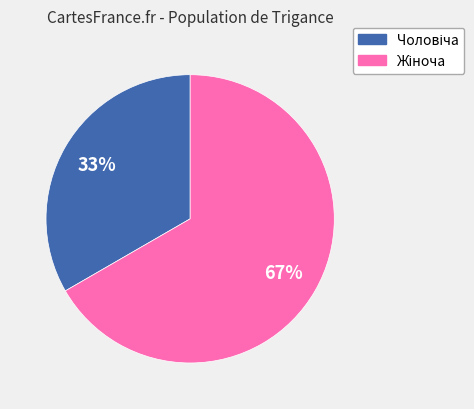

To the nearest percent, what is the average slice percentage?

50%